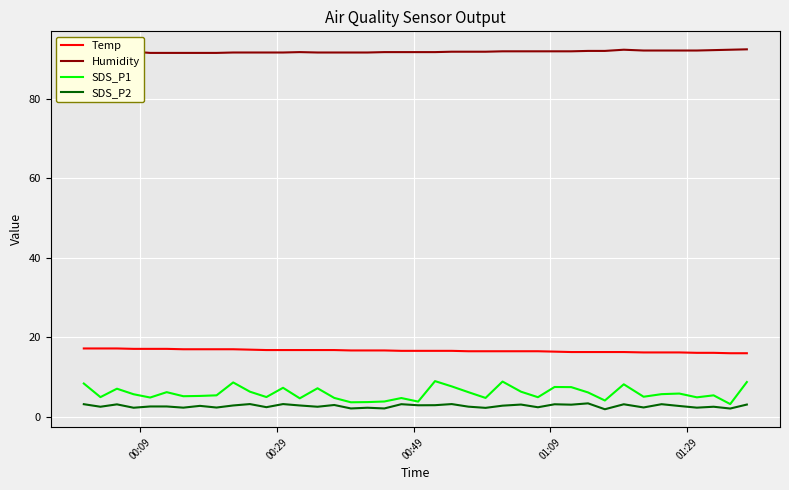

True or false: SDS_P1 and SDS_P2 intersect in this chart.

False